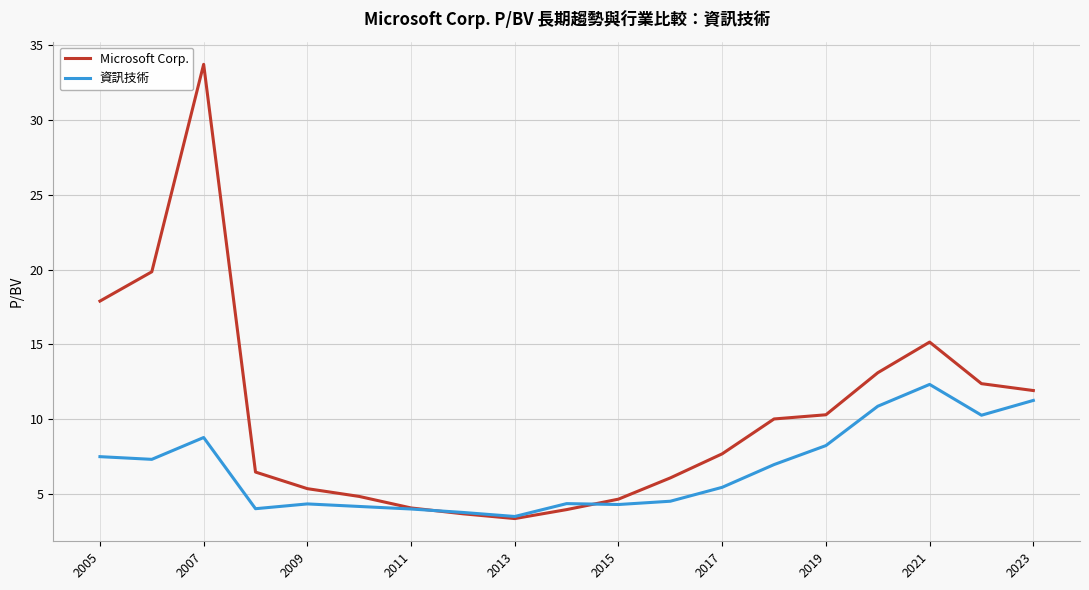

Which series has the largest range (max minus min)?

Microsoft Corp.